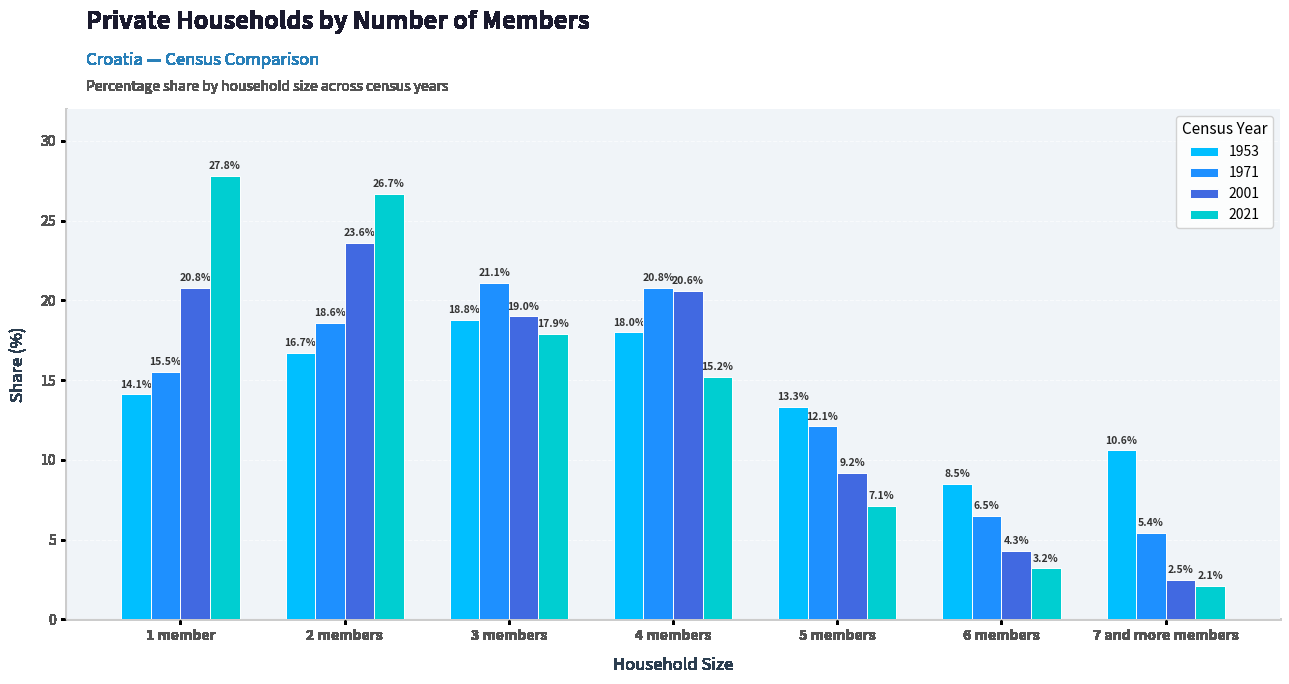

At which label is 2021 closest to 14?

4 members